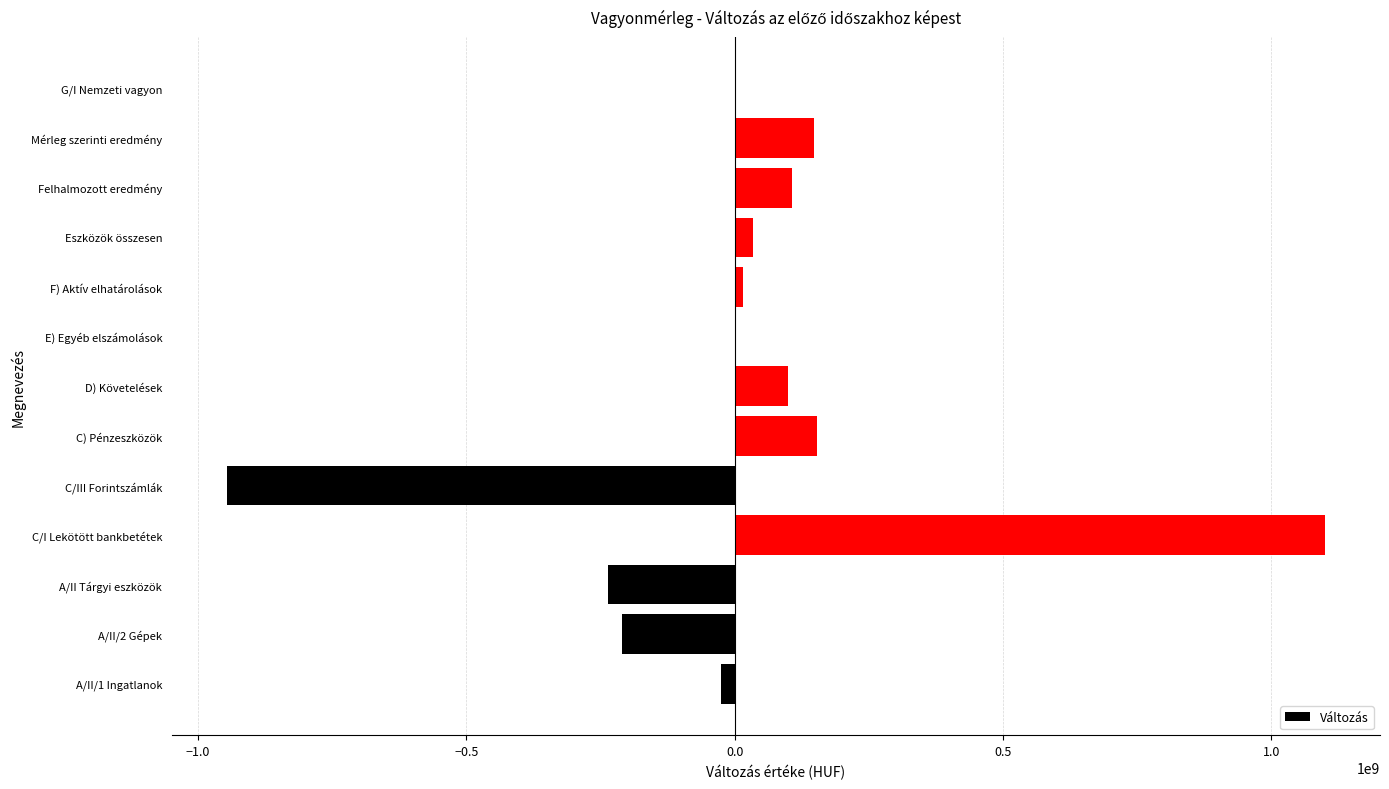

The value at Mérleg szerinti eredmény is 65807892. True or false?

False